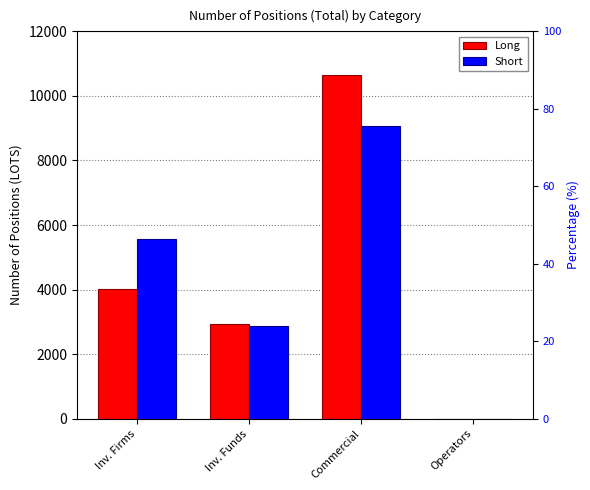

How many series are shown in this chart?

2